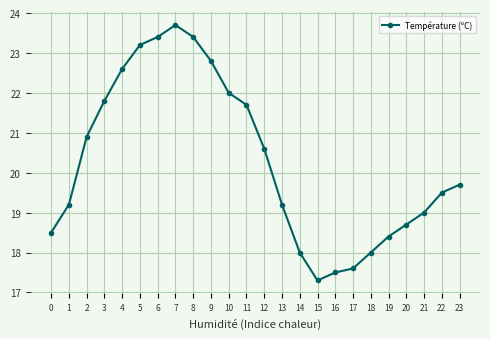

True or false: there are more than 2 points higher than both neighbors.

False